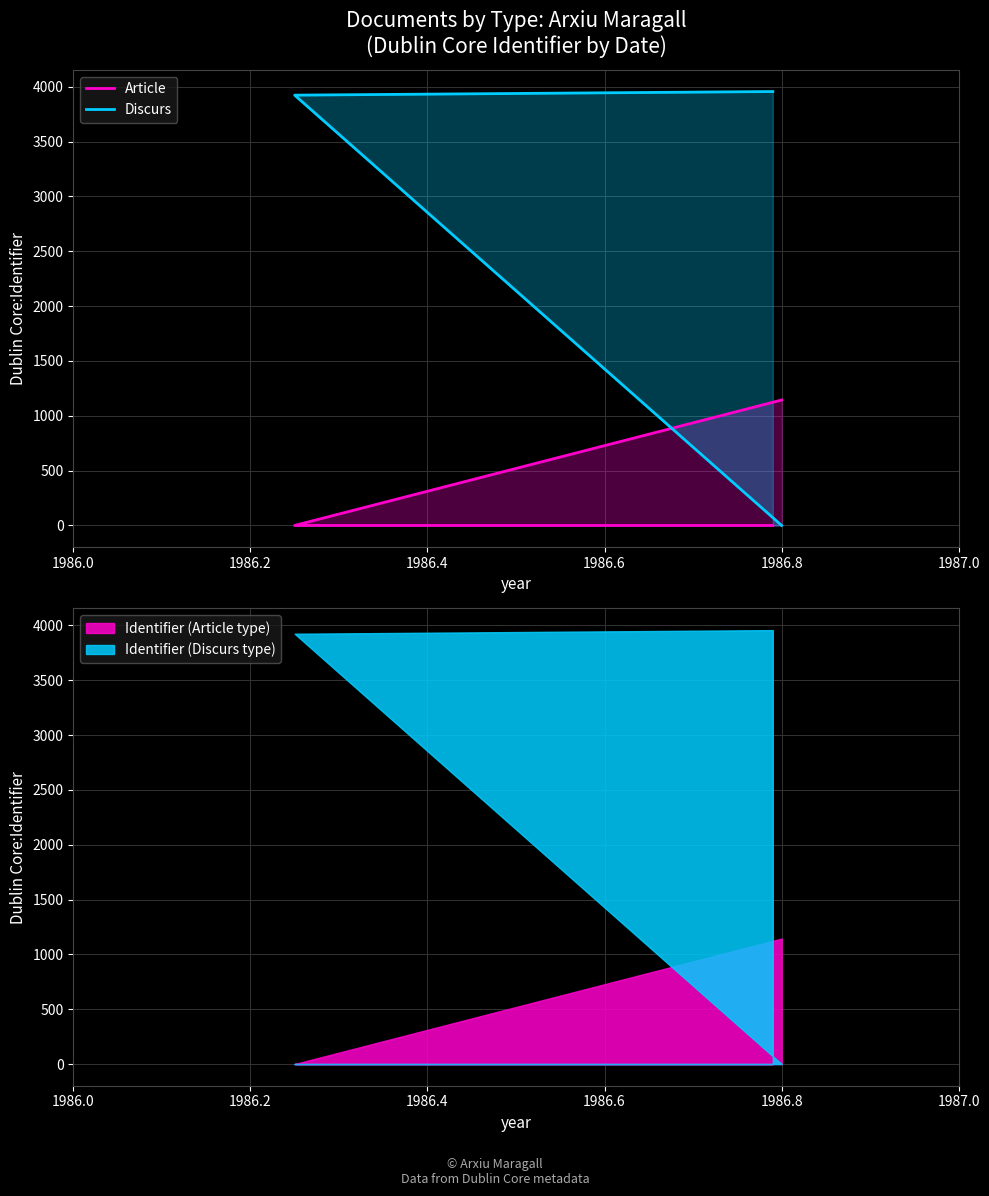

What are all the series names shown in the legend?

Article, Discurs